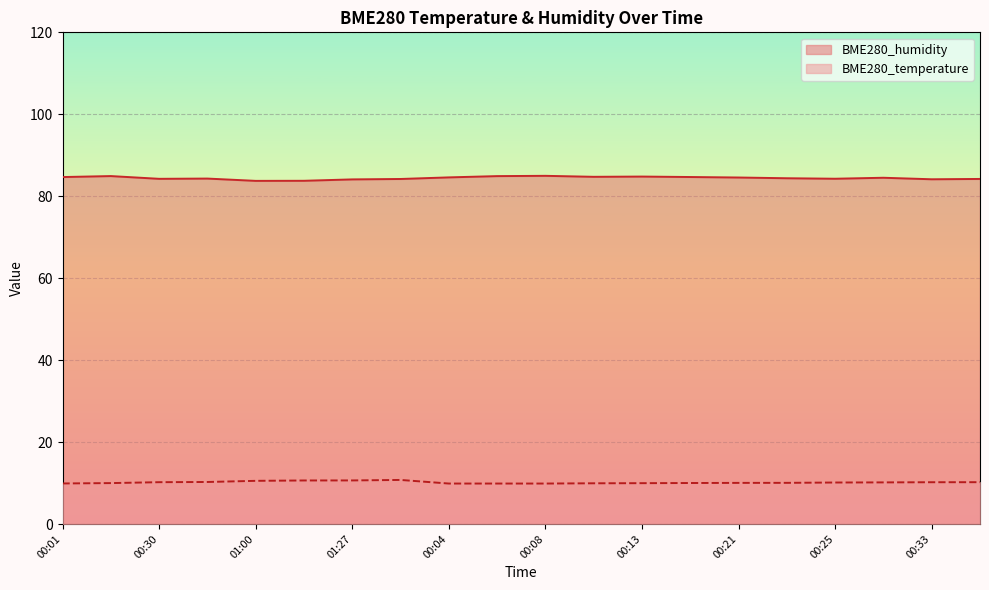

What is the label of the 18th point from the left?

00:28